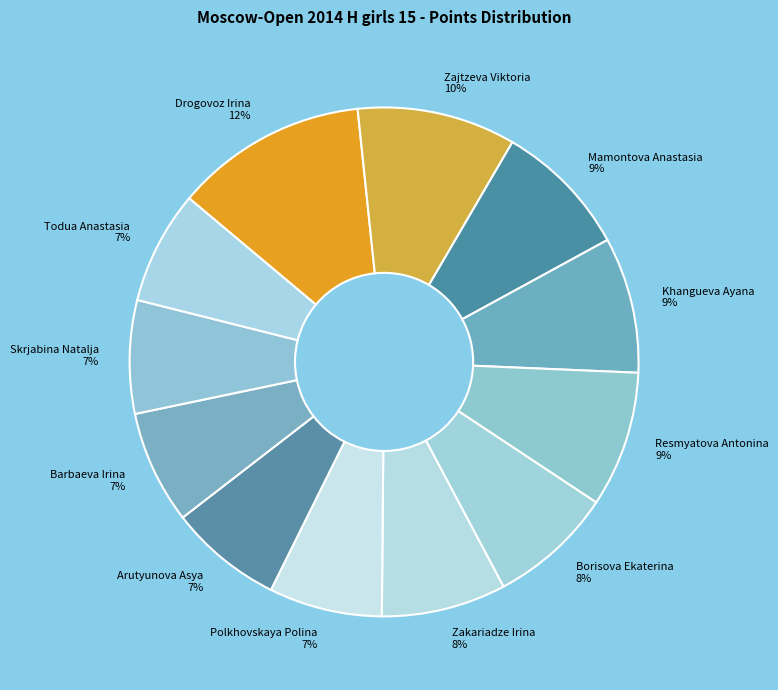

Combined, do Todua Anastasia 7% and Skrjabina Natalja 7% account for over 50%?

No